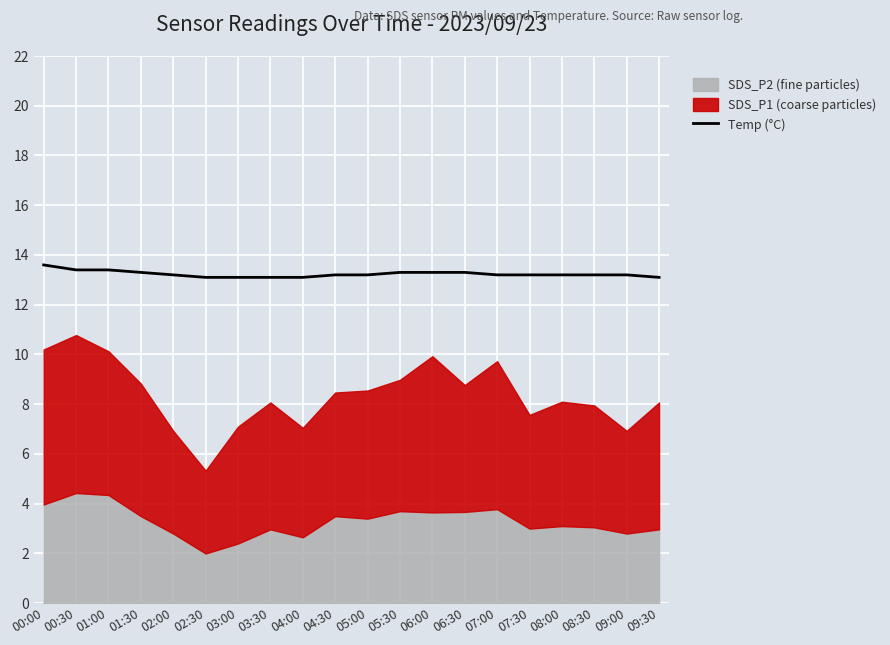

How many values are between 13 and 14?

20